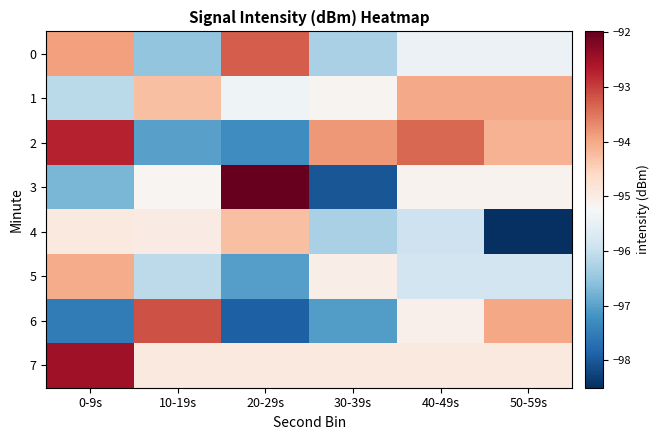

At how many categories does at least one series exceed -96?

6